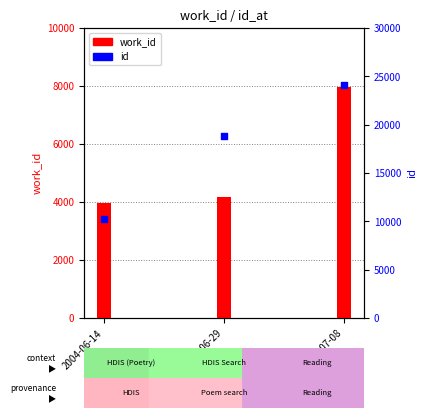

Which series has the largest Y range (max minus min)?

id